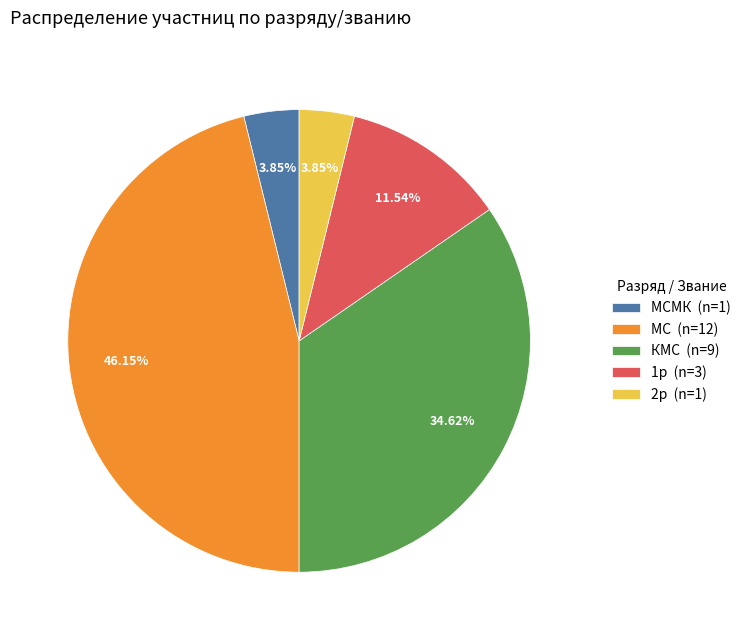

How many slices are in this pie chart?

5